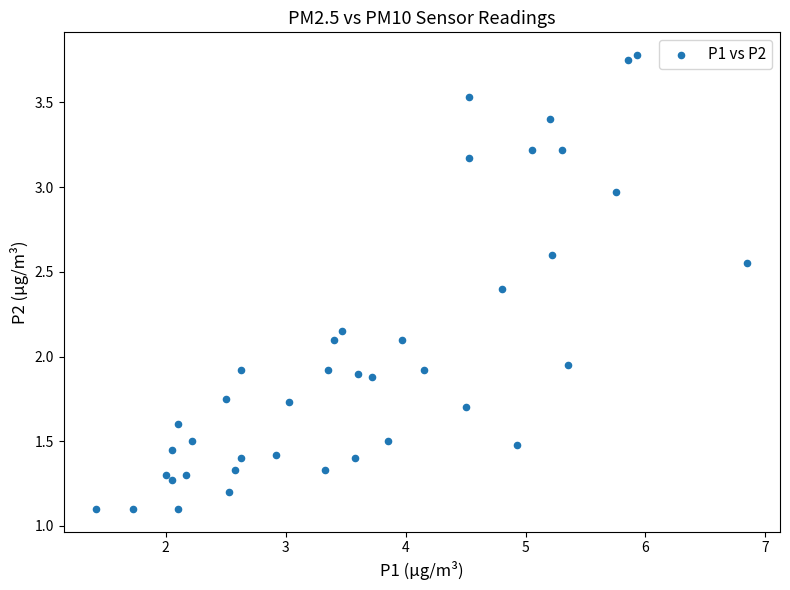

What is the range of X values (max minus min)?

5.4